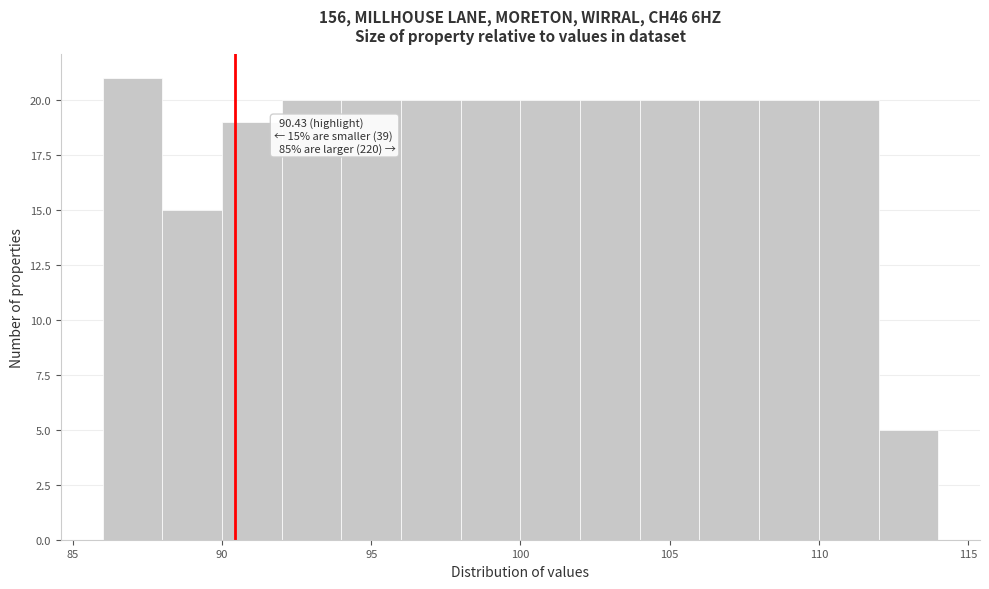

Which range on the x-axis has the tallest bar?

86 to 88